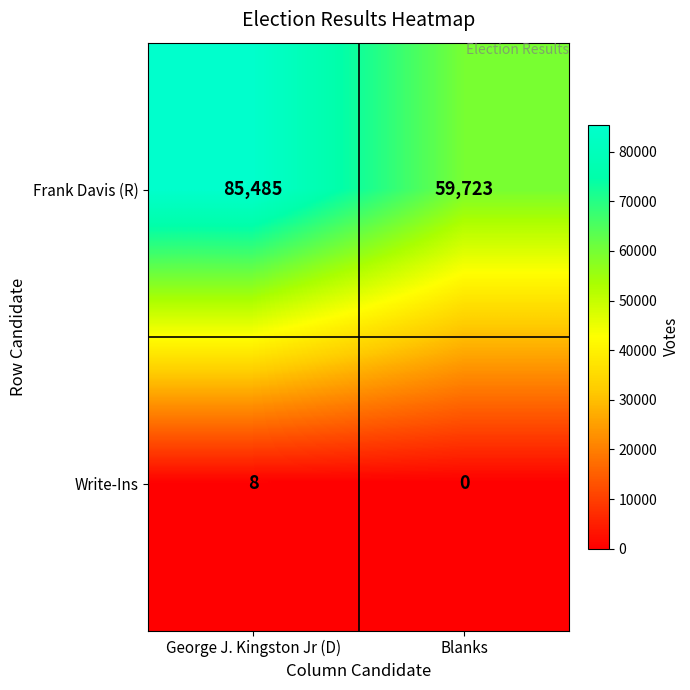

Is the value of Write-Ins at George J. Kingston Jr (D) greater than the value of Frank Davis (R) at George J. Kingston Jr (D)?

No